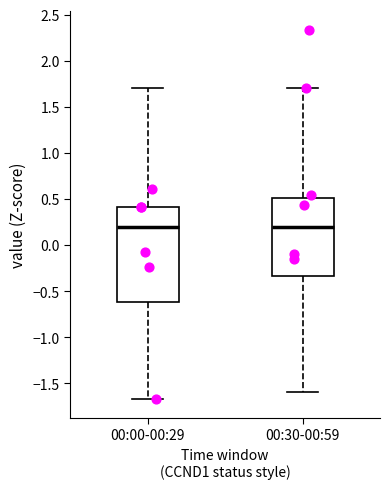

Reading left to right, transcribe this box plot: for each box, give where its median line is, the range the box spans, and where its two whiskers end, as read against the y-axis. The values are not printed on the chart, so give them approximately, as read against the axis.

00:00-00:29: median 0.20, box -0.60 to 0.40, whiskers -1.65 to 1.70
00:30-00:59: median 0.20, box -0.35 to 0.50, whiskers -1.60 to 1.70